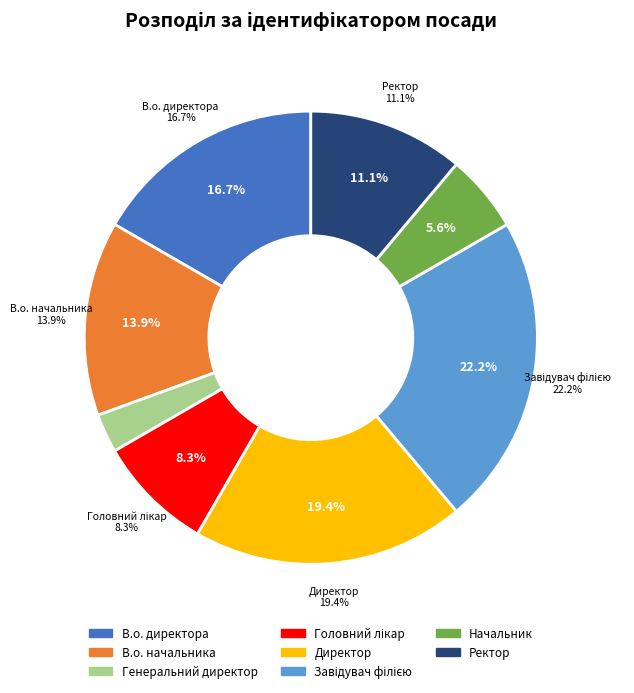

To the nearest percent, what percentage of the pie is В.о. директора?

17%